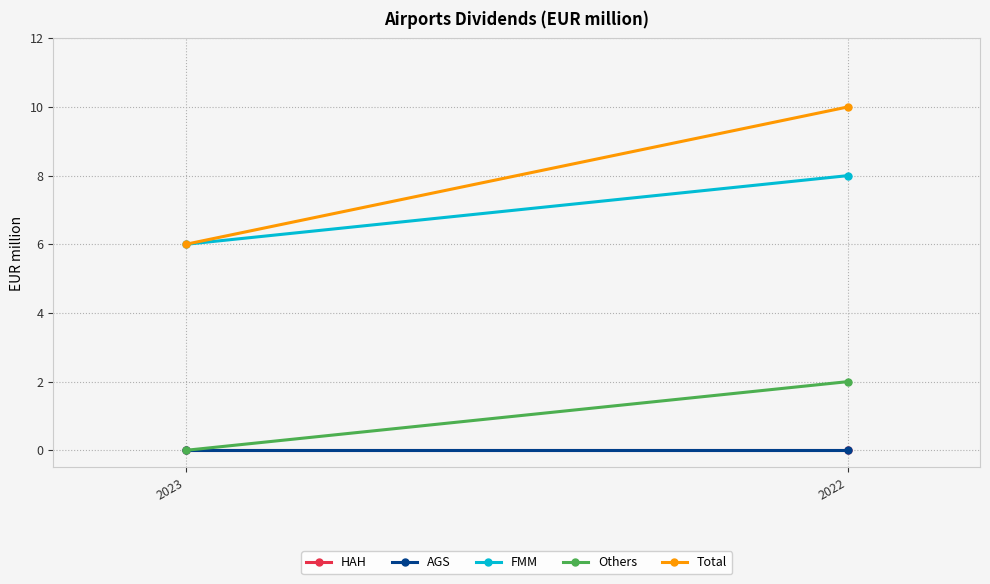

What is the spread (max minus min) of values at 2023?

6